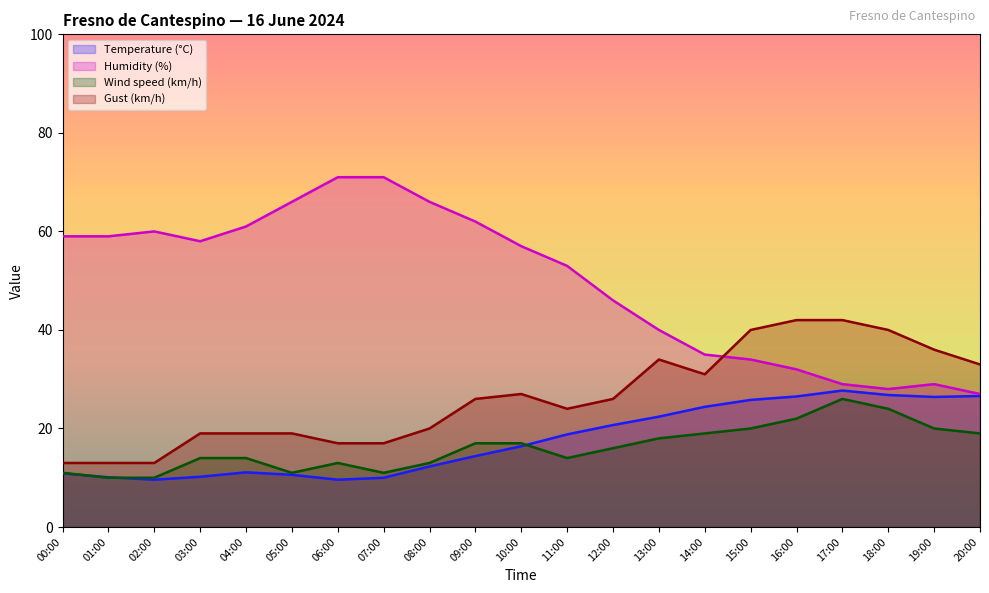

At which label does Humidity (%) reach its minimum?

20:00